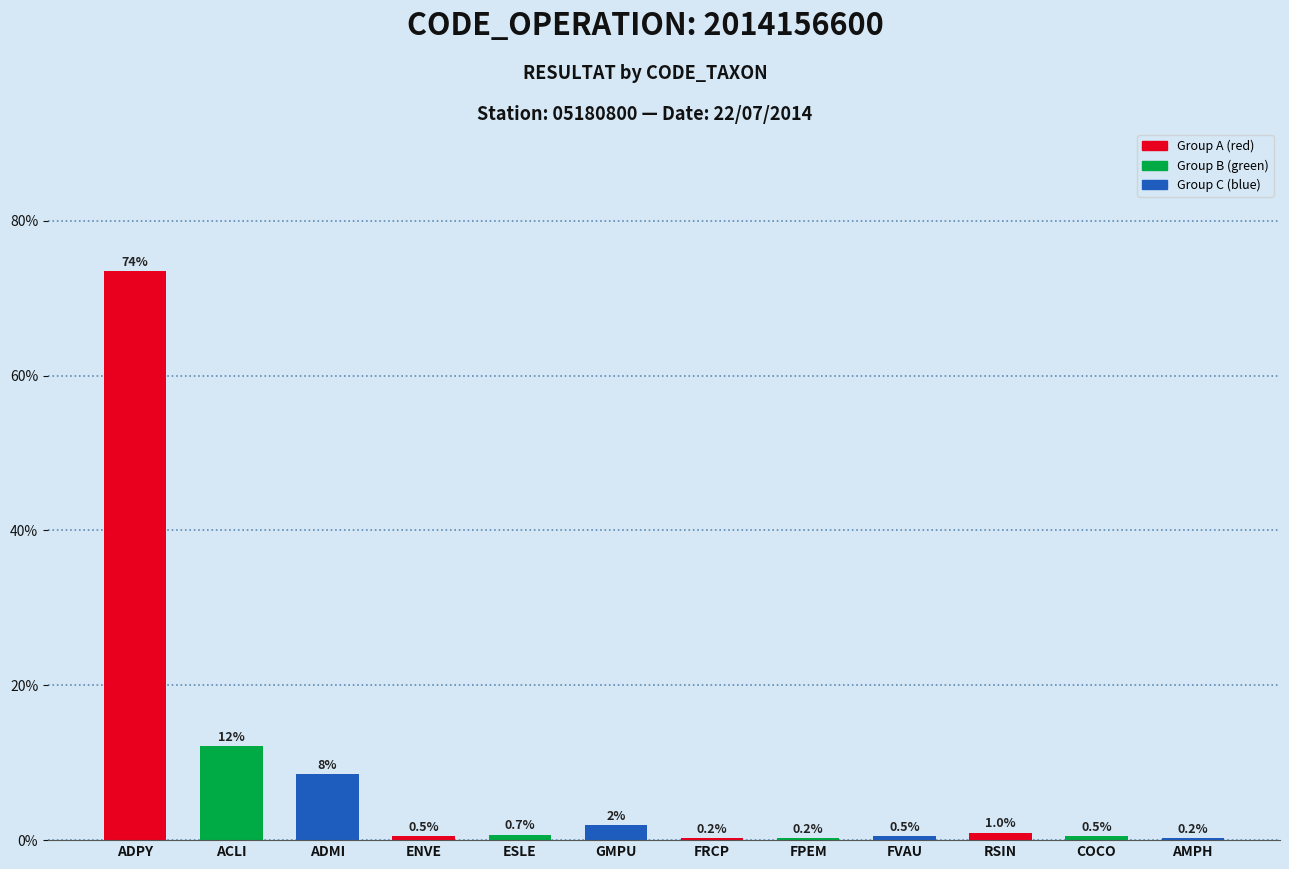

Between COCO and ADPY, which is larger?

ADPY